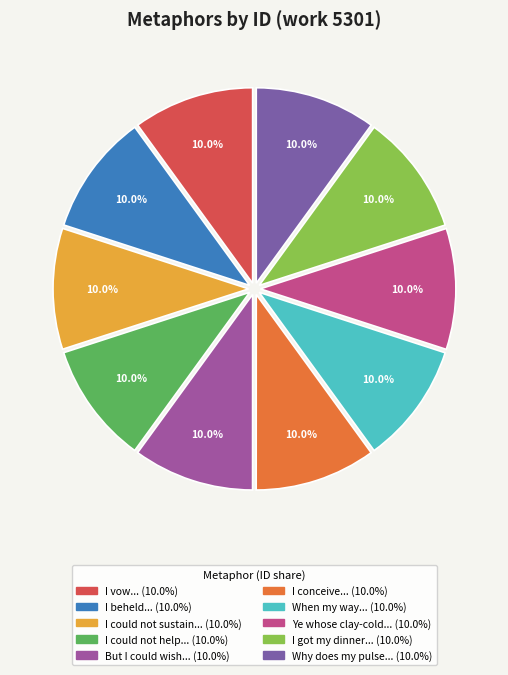

What is the largest slice in the pie chart?

Why does my pulse beat languid